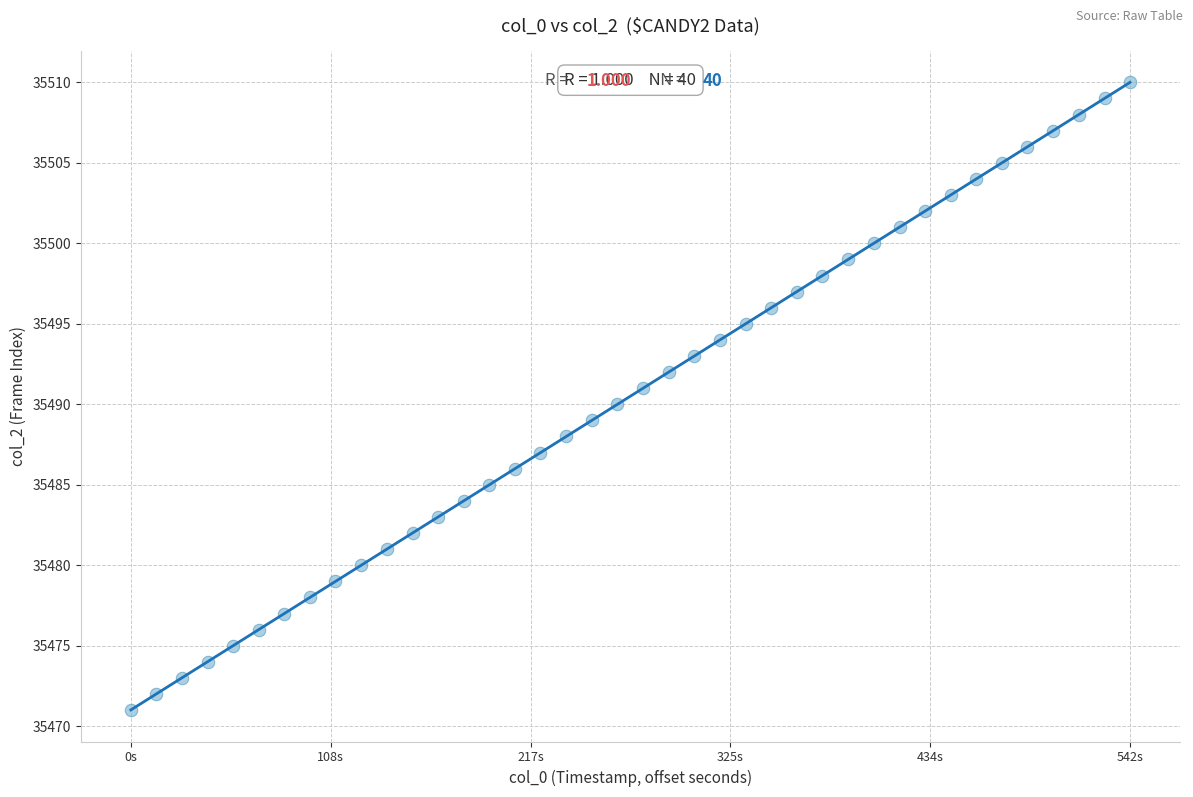

What is the range of Y values (max minus min)?

39